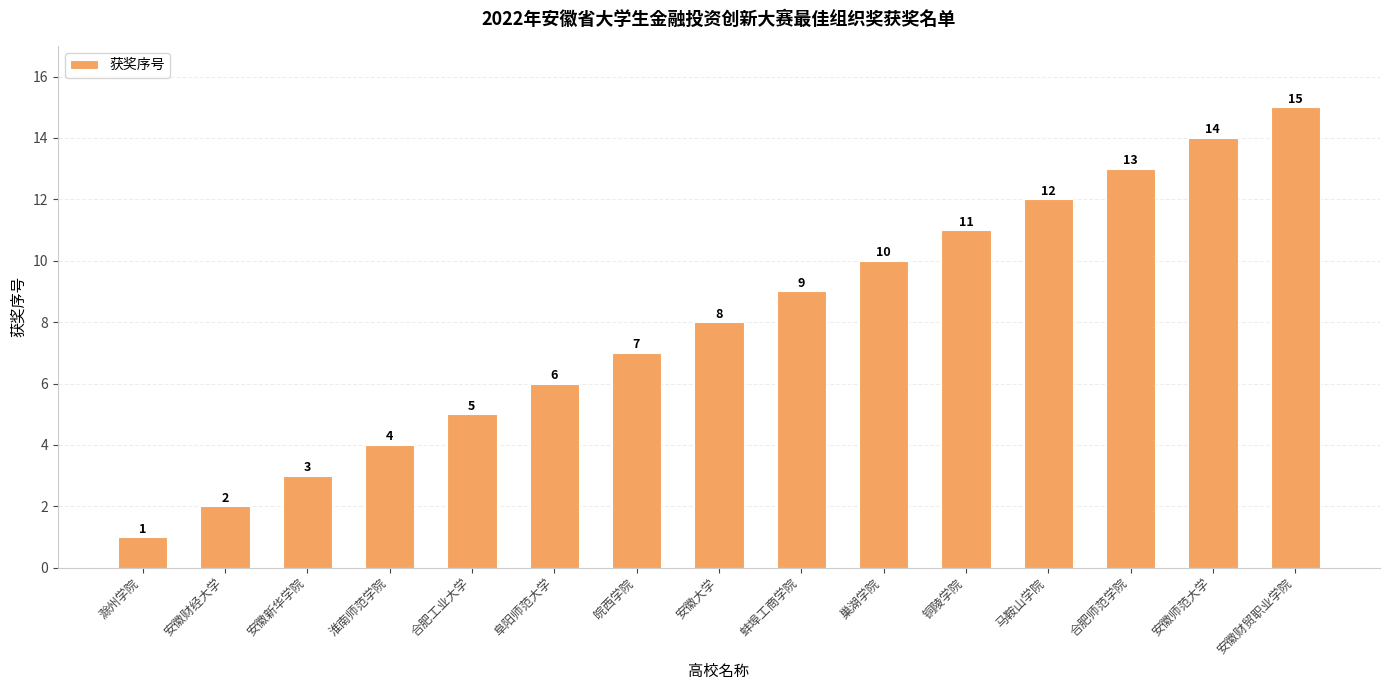

What is the difference between the values at 滁州学院 and 皖西学院?

6